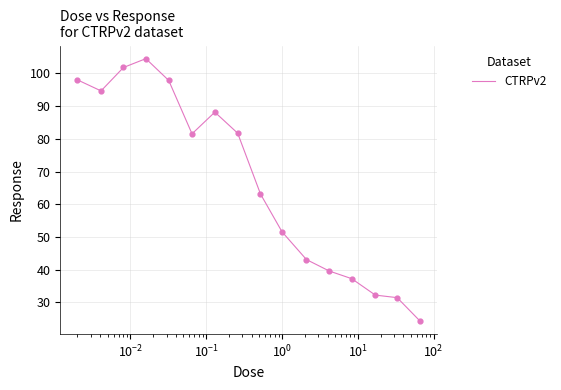

What is the minimum value shown in the chart?

24.3